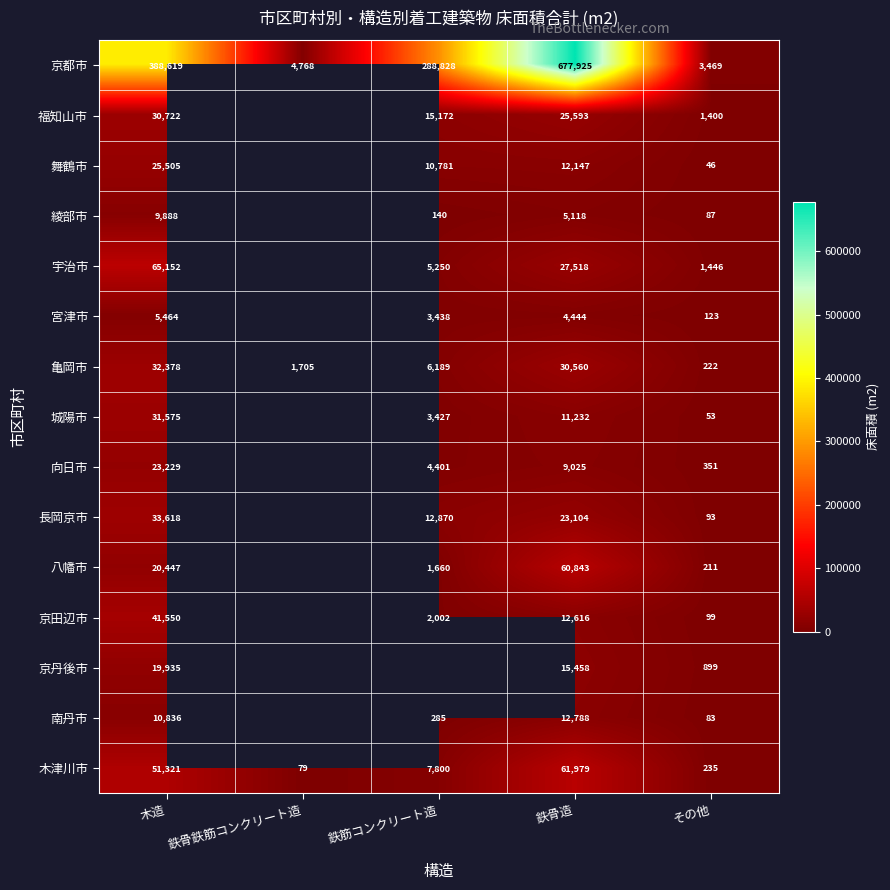

What is the difference between the highest and lowest values at 鉄骨鉄筋コンクリート造?

4689.0